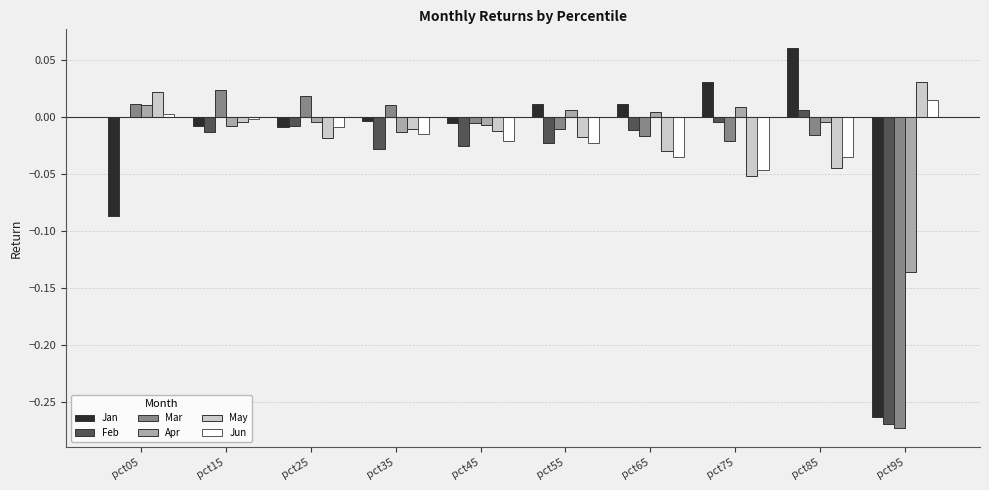

How many groups of bars are there?

10